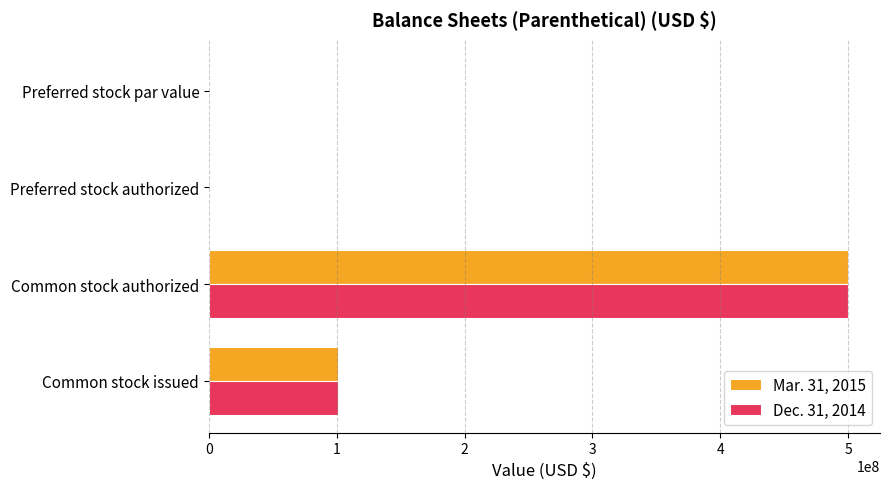

What is the sum of all Mar. 31, 2015 values?

602150000.0